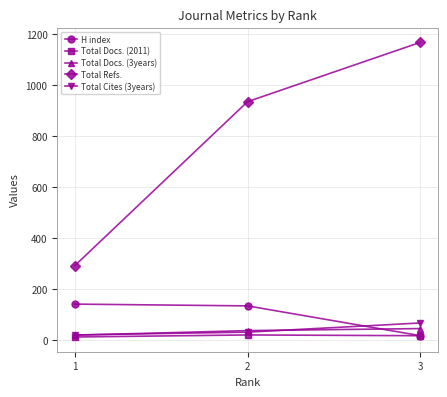

What are all the series names shown in the legend?

H index, Total Docs. (2011), Total Docs. (3years), Total Refs., Total Cites (3years)